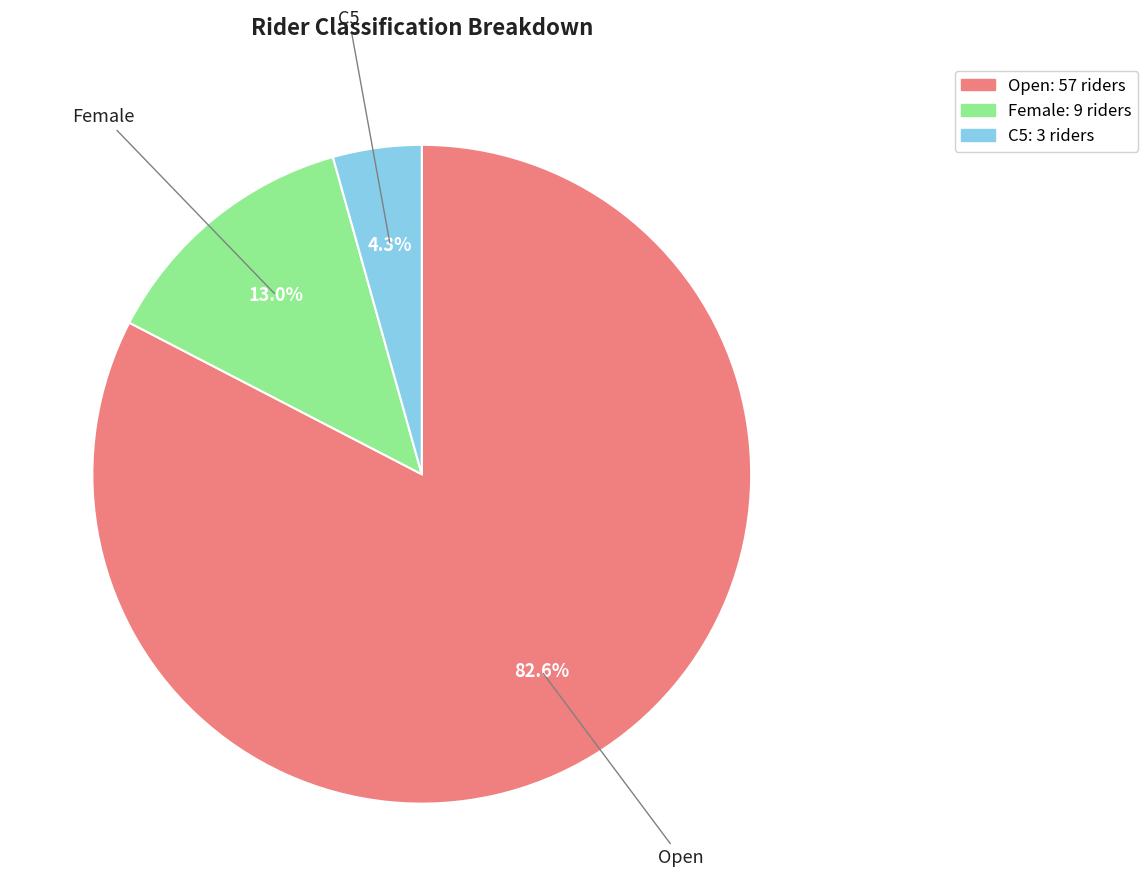

Does C5 represent more than half of the total?

No